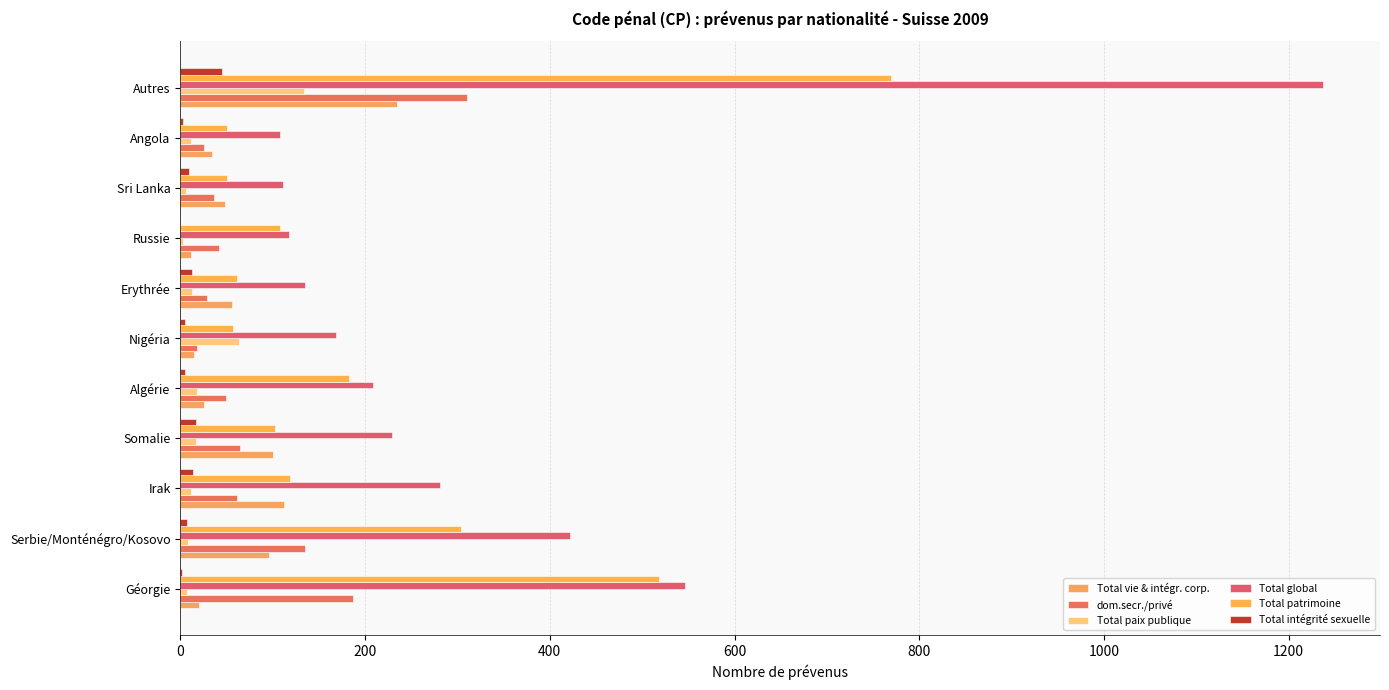

Which series has the largest total across all categories?

Total global